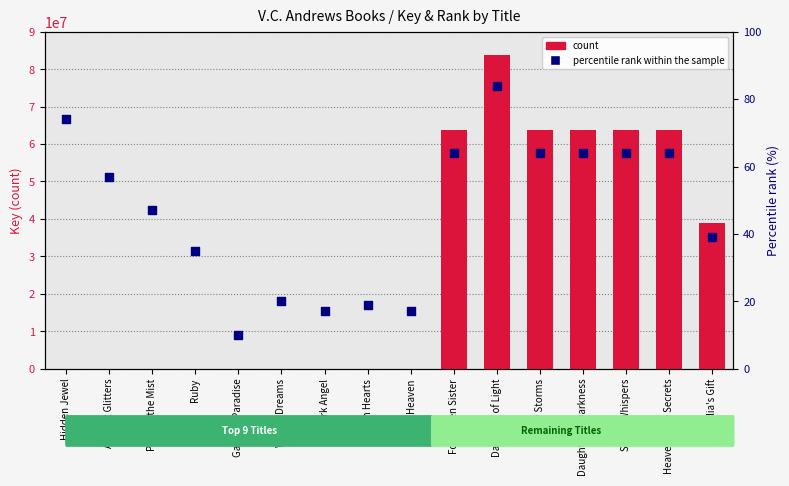

At which category is the sum across all series the highest?

Daughter of Light